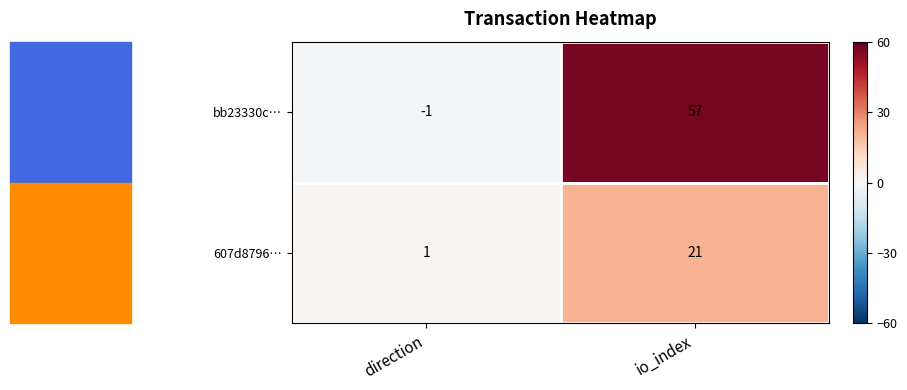

Rank the series by their maximum value, from highest to lowest.

bb23330c…, 607d8796…